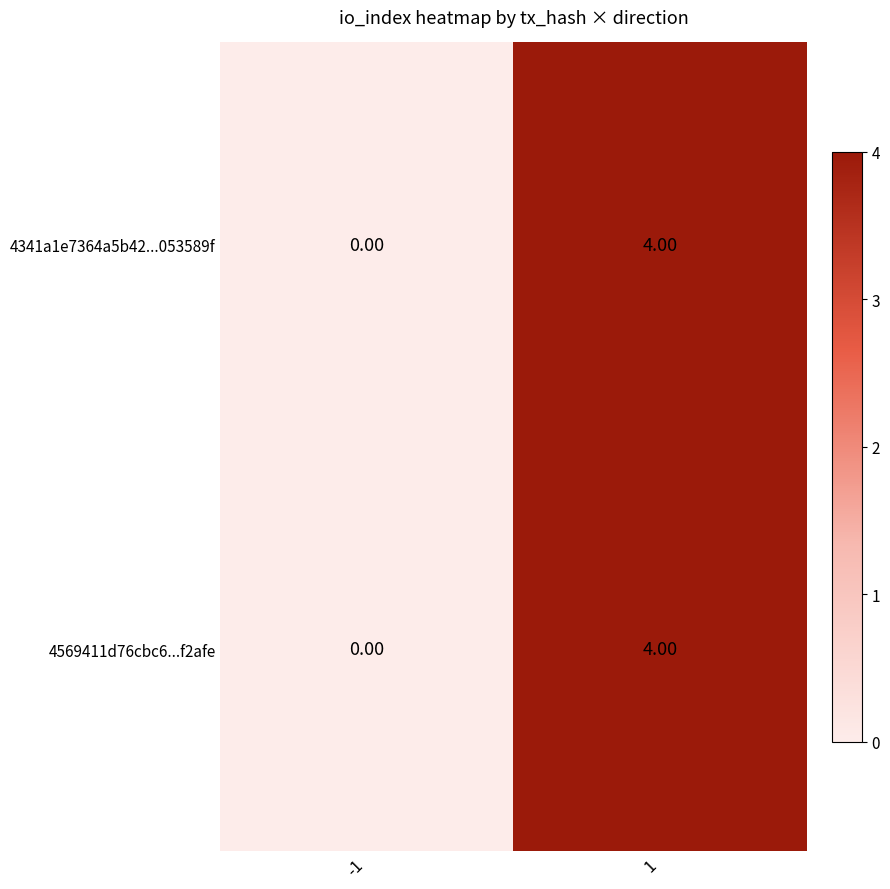

Count the number of categories in the chart.

2